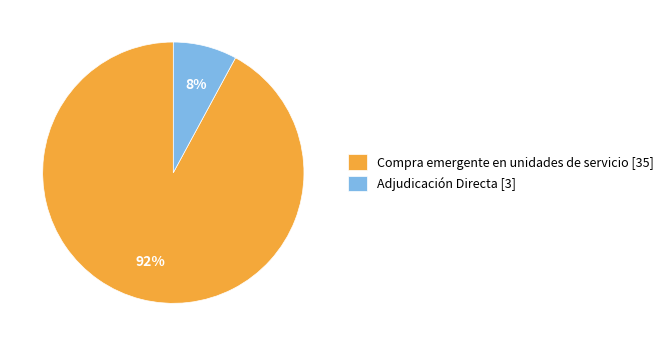

Is it true that Adjudicación Directa is 1% of the pie?

False